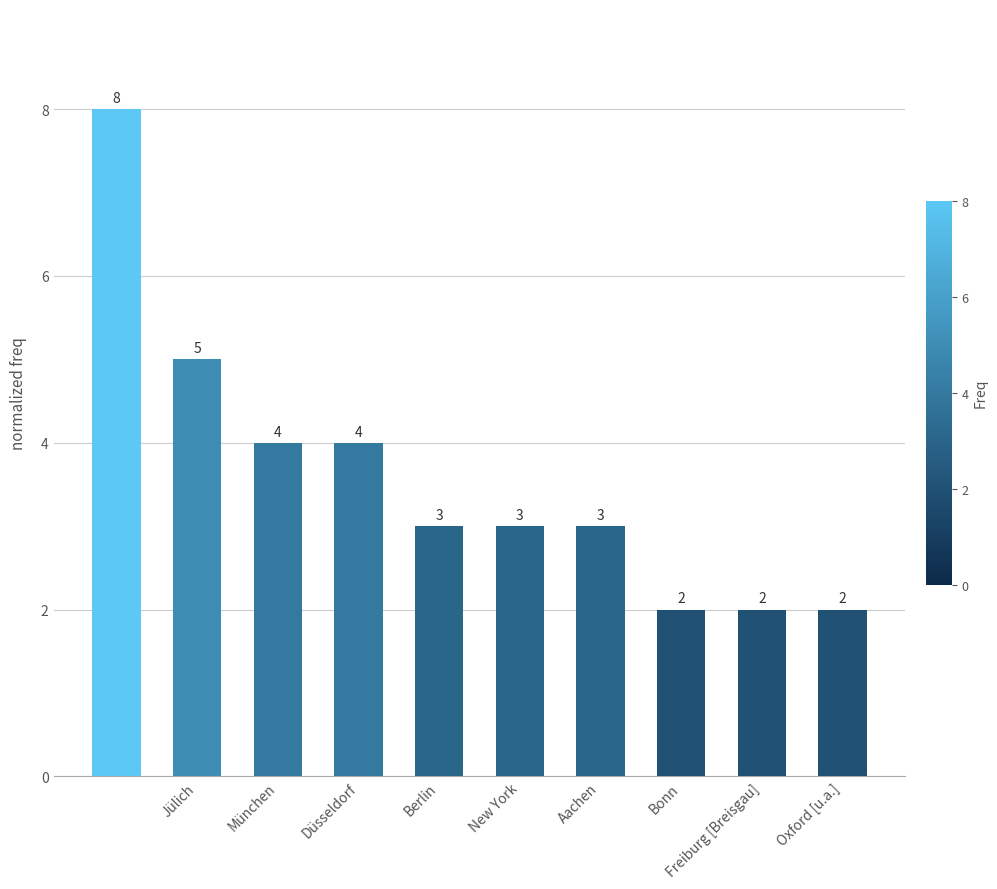

Reading left to right, extract all data points from this chart.

8	5	4	4	3	3	3	2	2	2